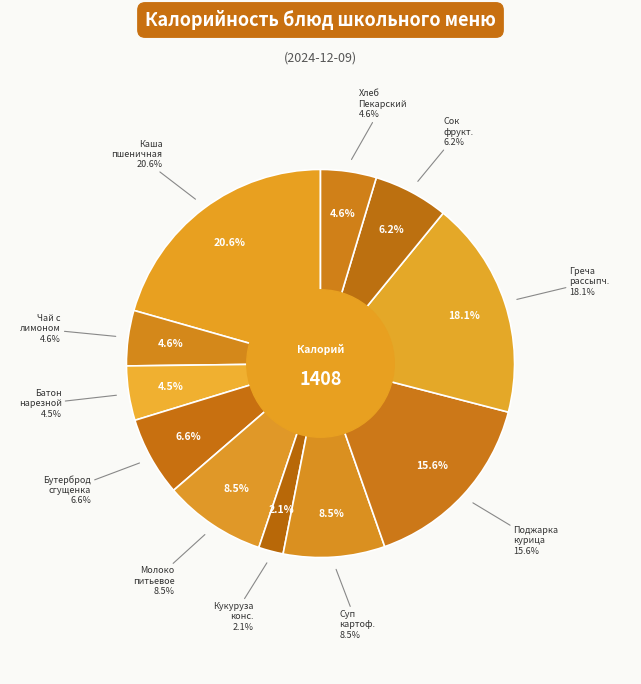

To the nearest percent, what is the combined percentage of Кукуруза консервированная and Батон нарезной?

7%